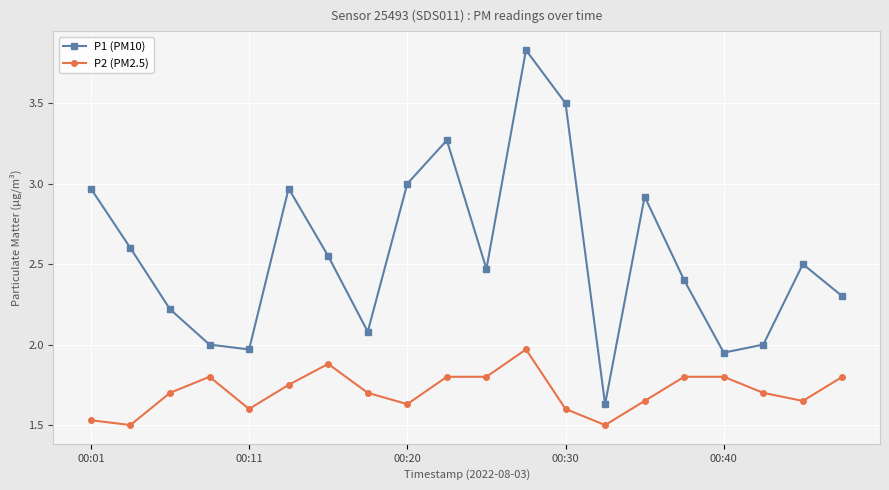

True or false: P2 (PM2.5) and P1 (PM10) intersect in this chart.

False